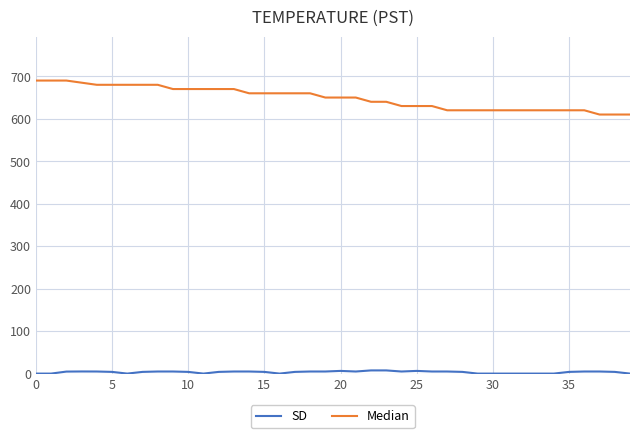

How many categories are shown in the chart?

40